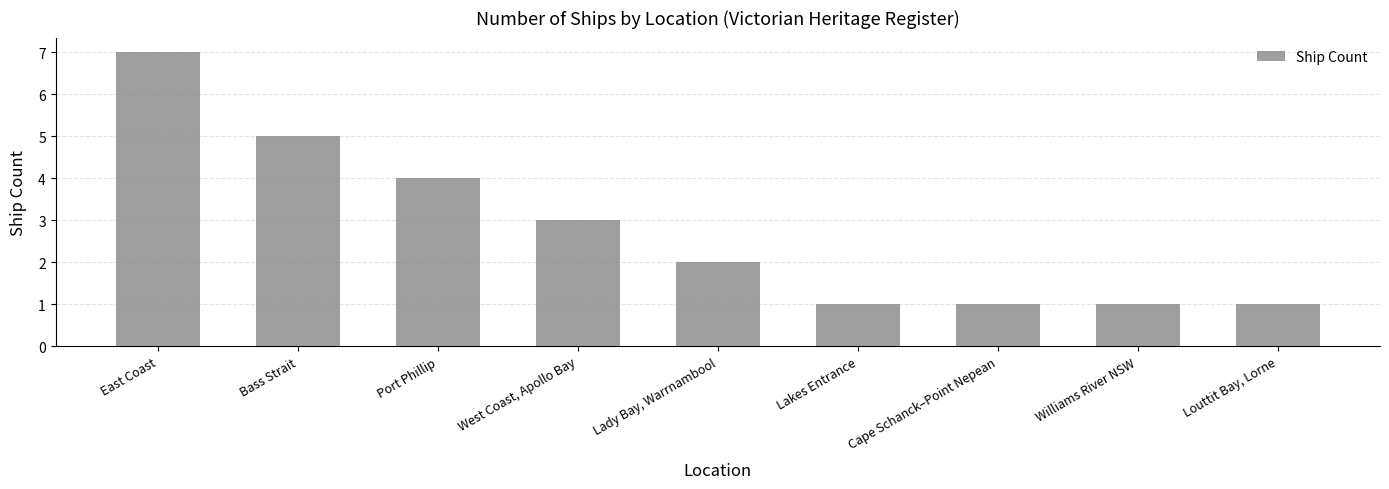

What is the change in value from East Coast to Louttit Bay, Lorne?

-6